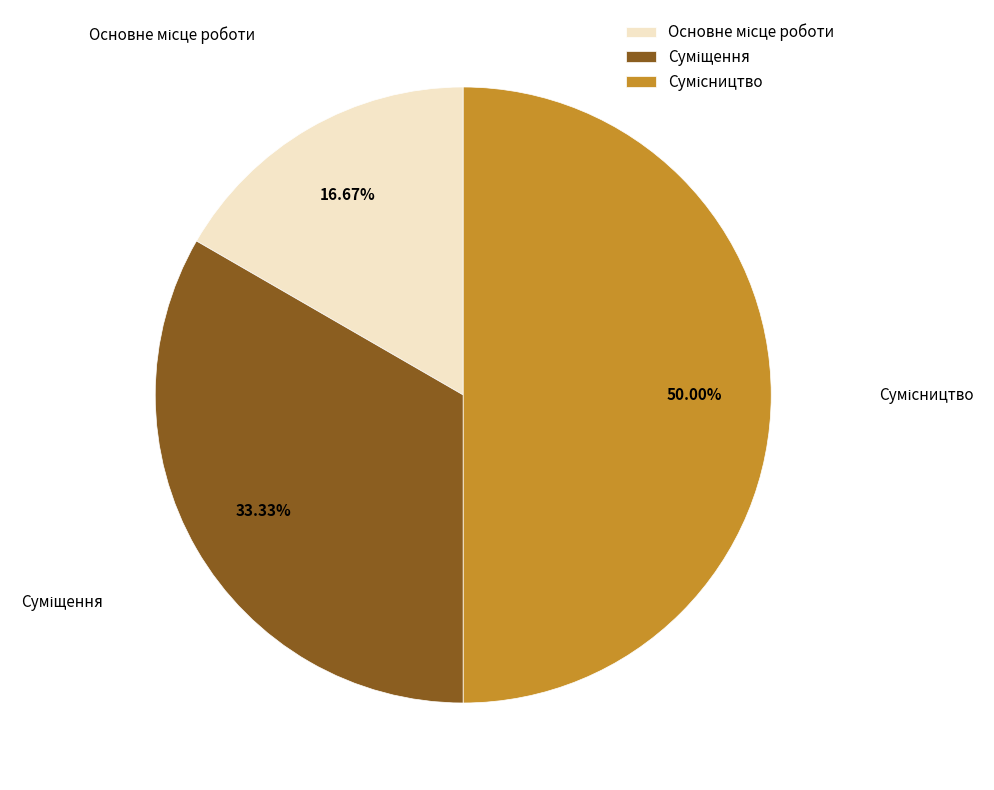

How many slices are in this pie chart?

3